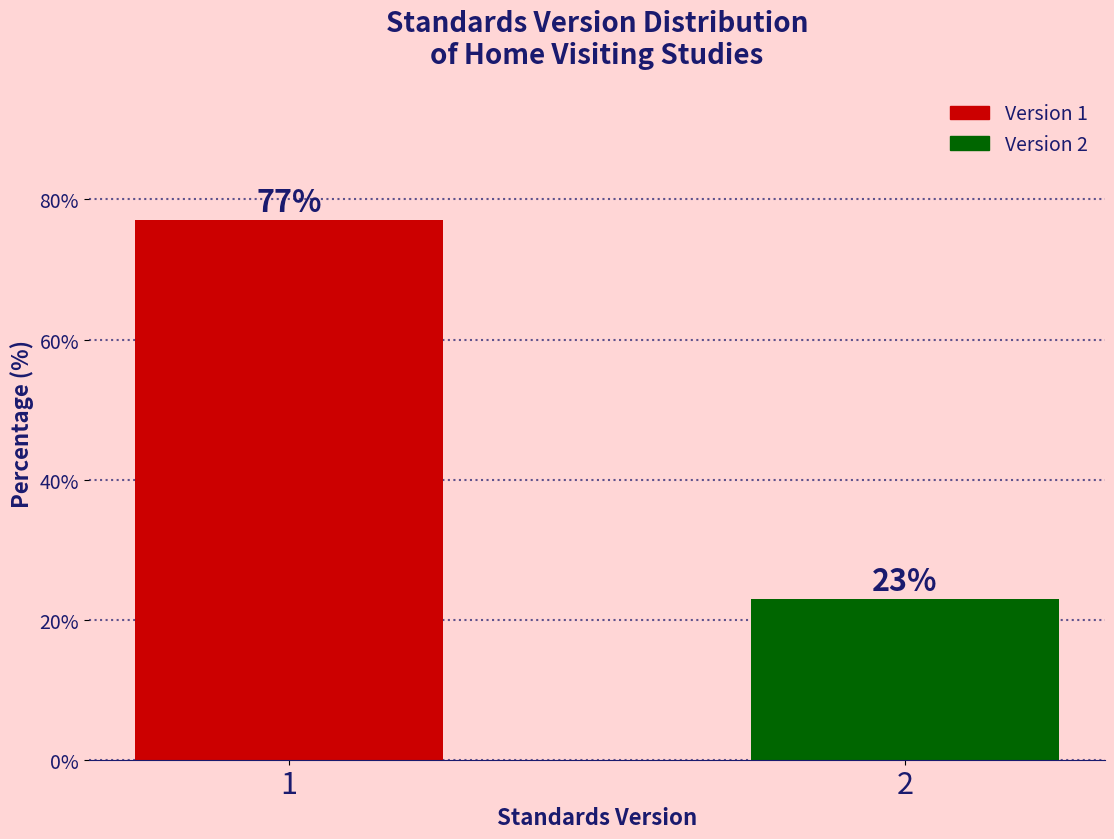

Reading right to left, transcribe all the data shown in this chart.

2=23	1=77